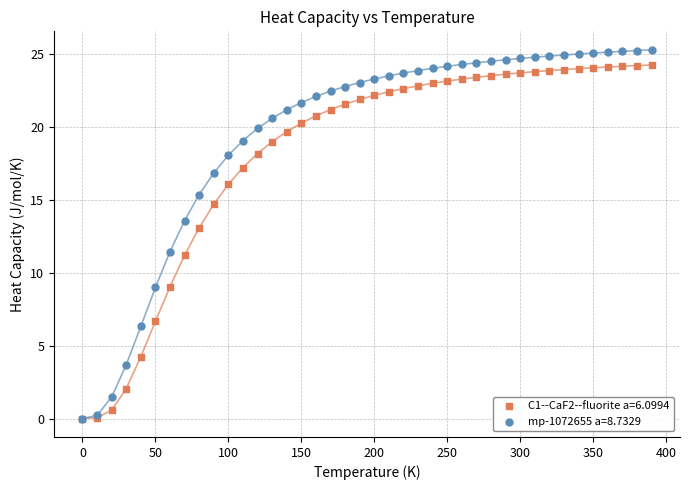

Which series contains the highest Y value?

mp-1072655 a=8.7329